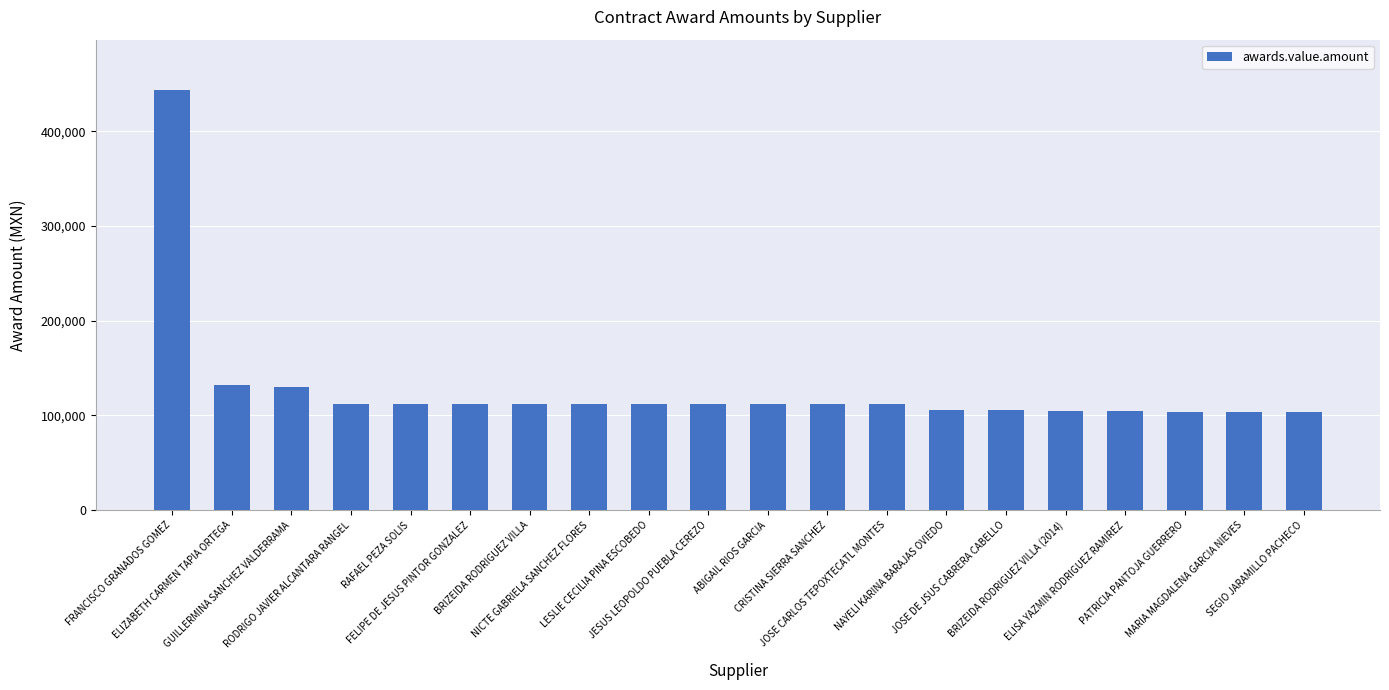

The chart shows a value of 41813.6 at RAFAEL PEZA SOLIS. True or false?

False